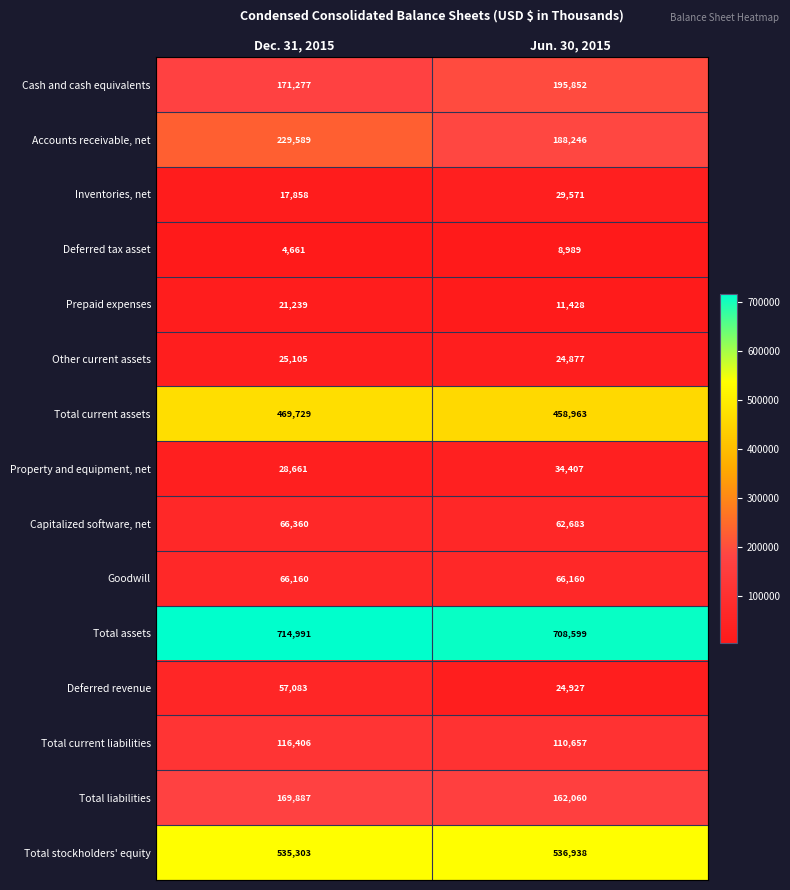

What is the smallest value displayed?

4661